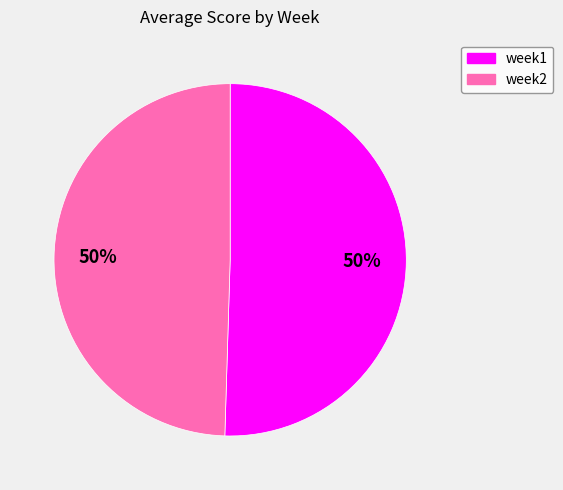

To the nearest percent, what is the combined percentage of week1 and week2?

100%